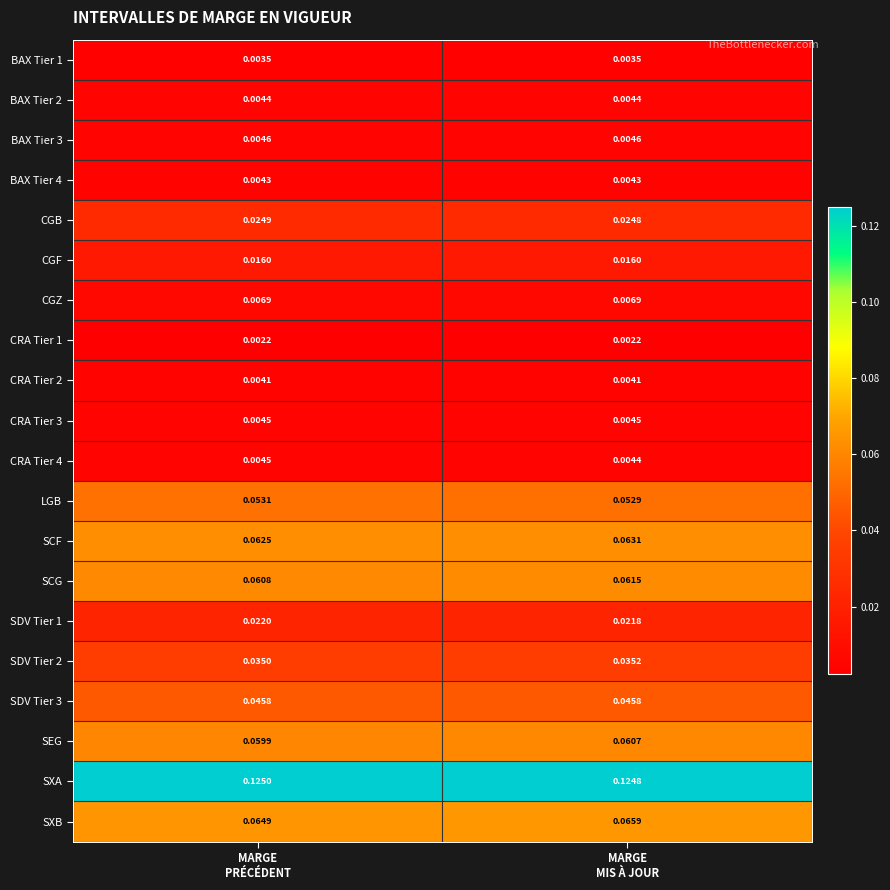

Which category has the highest value across all series?

MARGE
PRÉCÉDENT